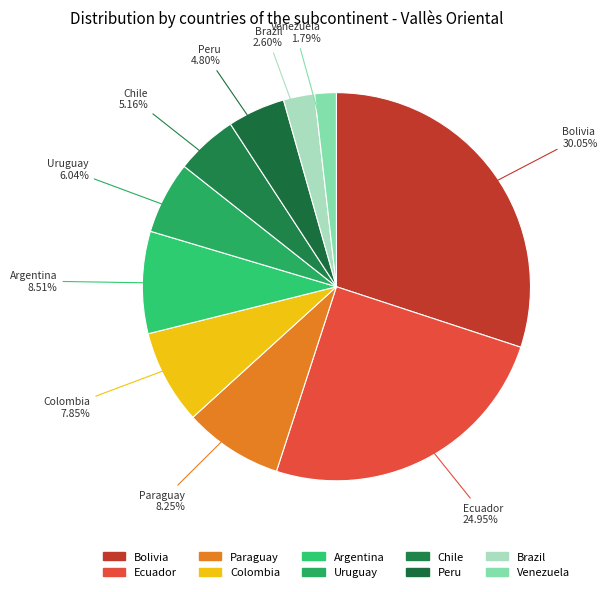

True or false: Uruguay accounts for 6% of the total.

True